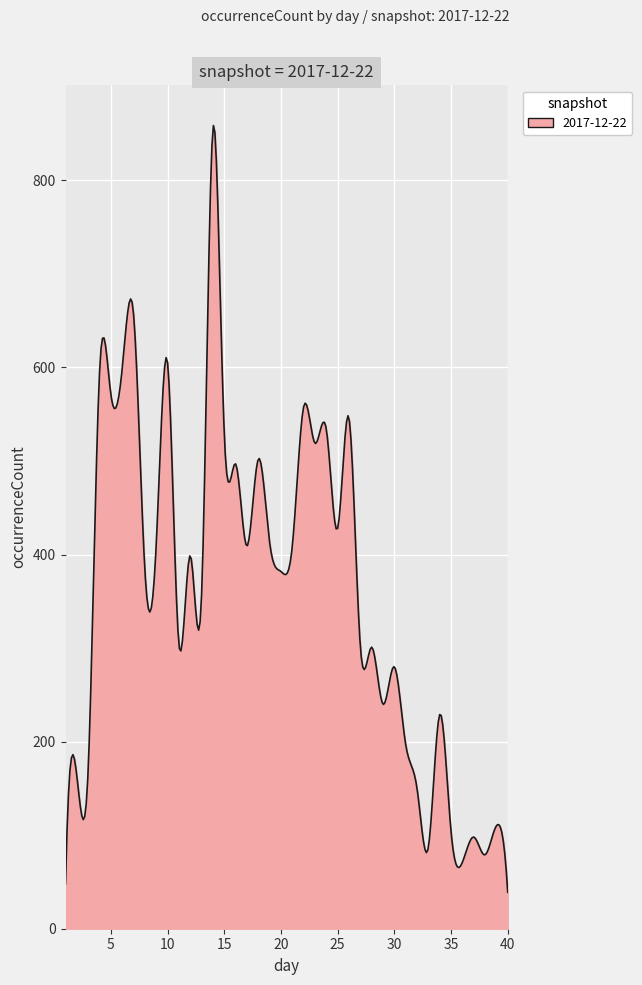

What is the minimum value shown in the chart?

39.0